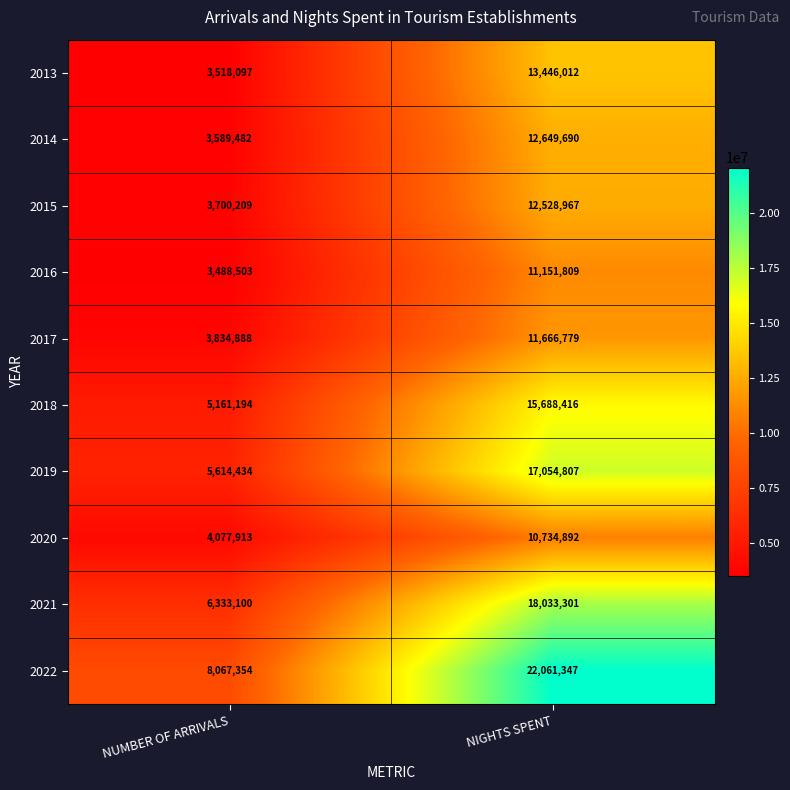

At which category does the chart reach its peak across all series?

NIGHTS SPENT